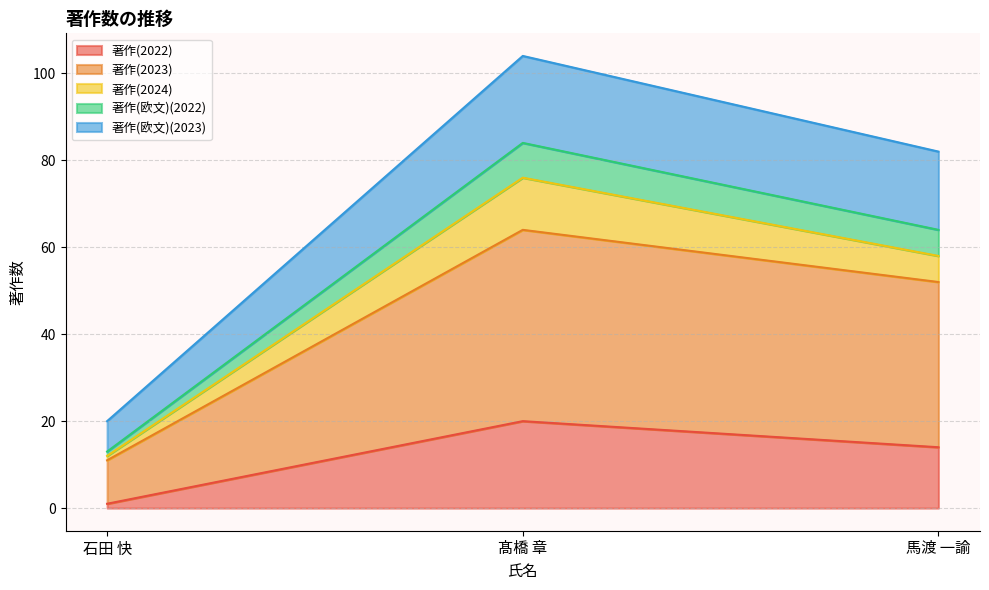

Rank the categories by 著作(欧文)(2023) value from highest to lowest.

髙橋 章, 馬渡 一諭, 石田 快